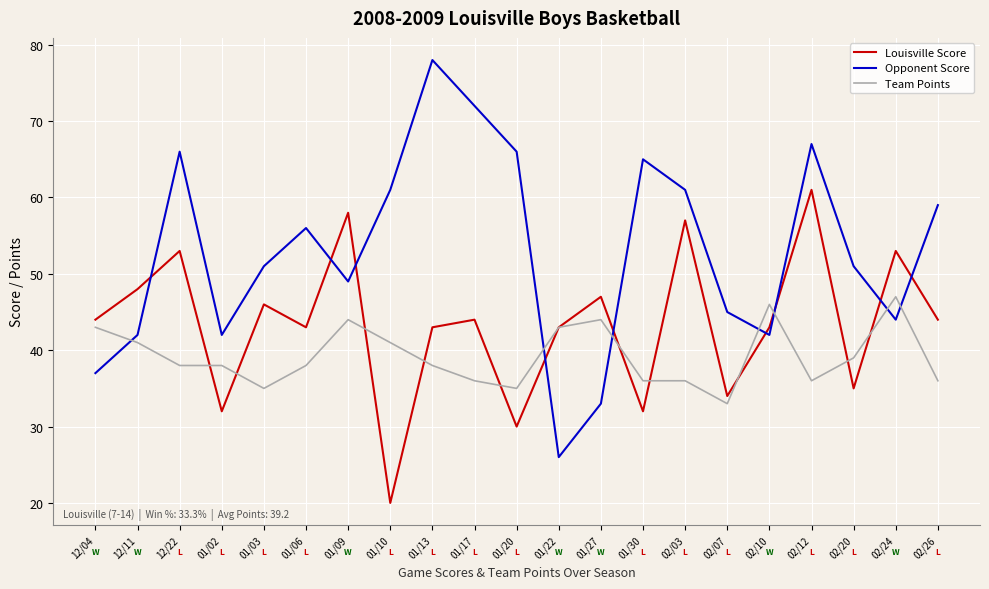

What is the maximum value shown in the chart?

78